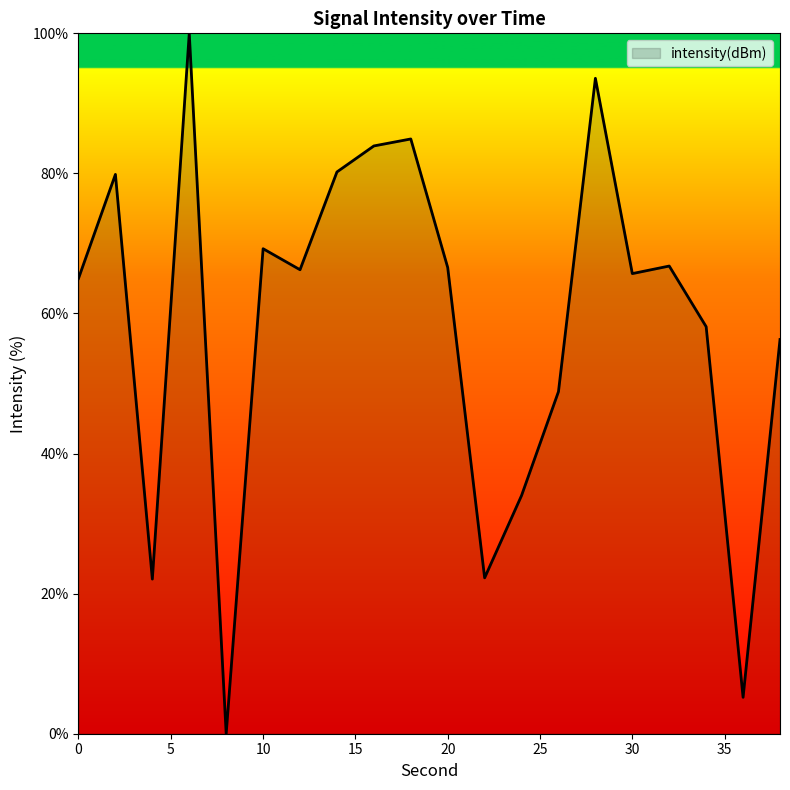

How many interior local peaks (higher than both neighbors) does the data have?

6